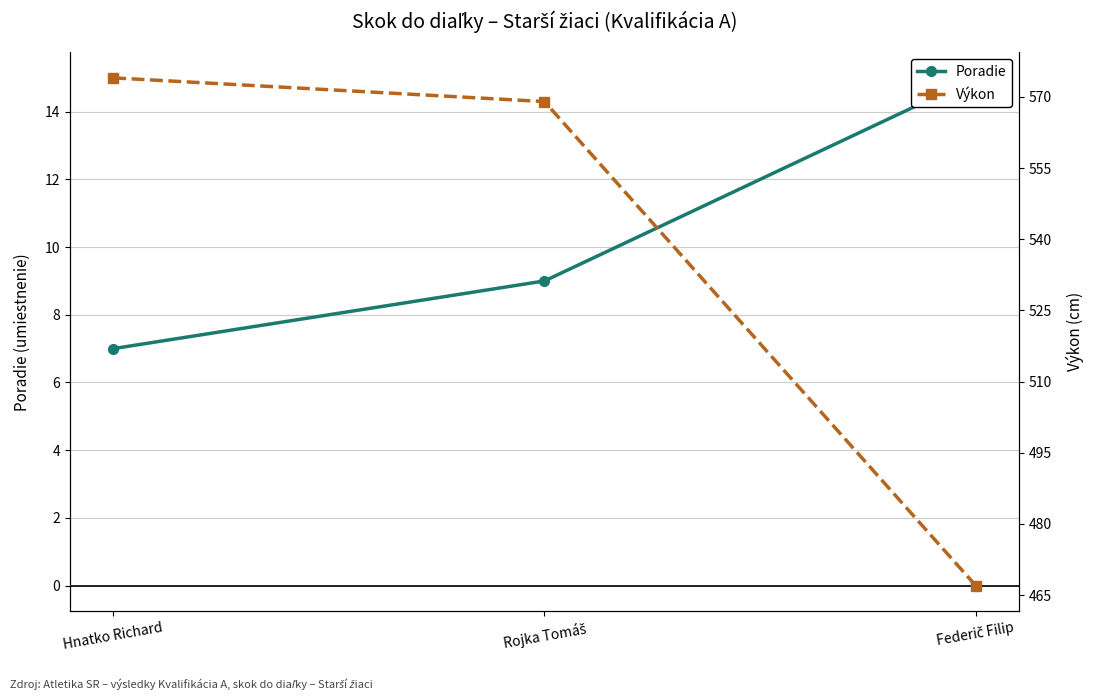

Reading left to right, extract all data points from this chart.

Poradie: 7	9	15
Výkon: 574	569	467